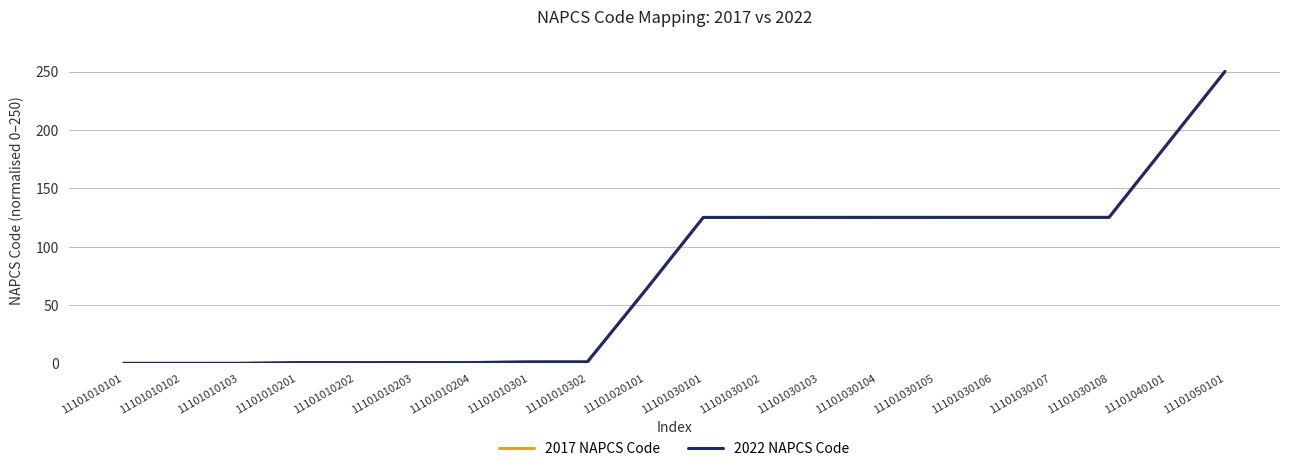

What is the total value across all series at 11101010201?

1.2